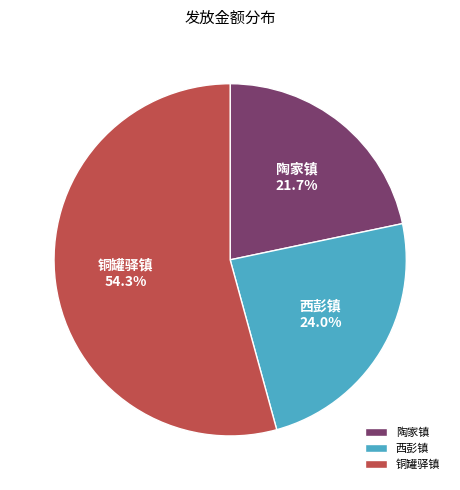

What is the largest slice in the pie chart?

铜罐驿镇